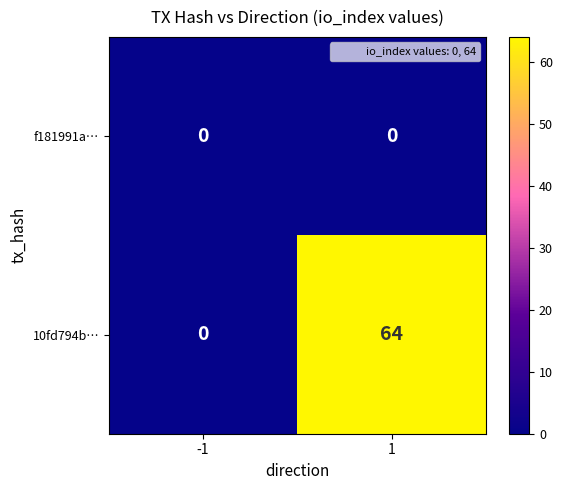

Between -1 and 1, which series saw the biggest shift?

10fd794b…